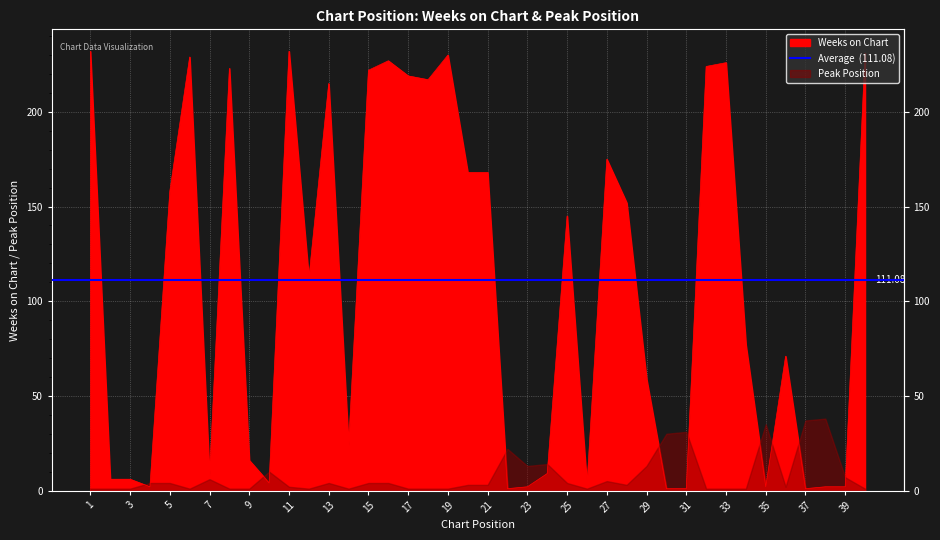

Is it true that the value at 11 is 414?

False